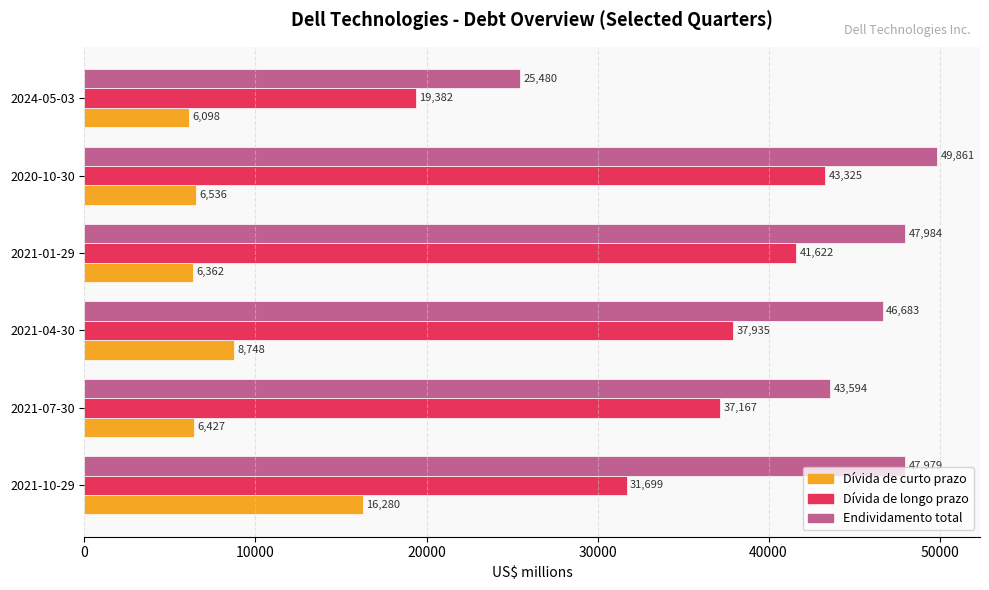

Is the value of Dívida de longo prazo at 2020-10-30 greater than the value of Endividamento total at 2021-04-30?

No